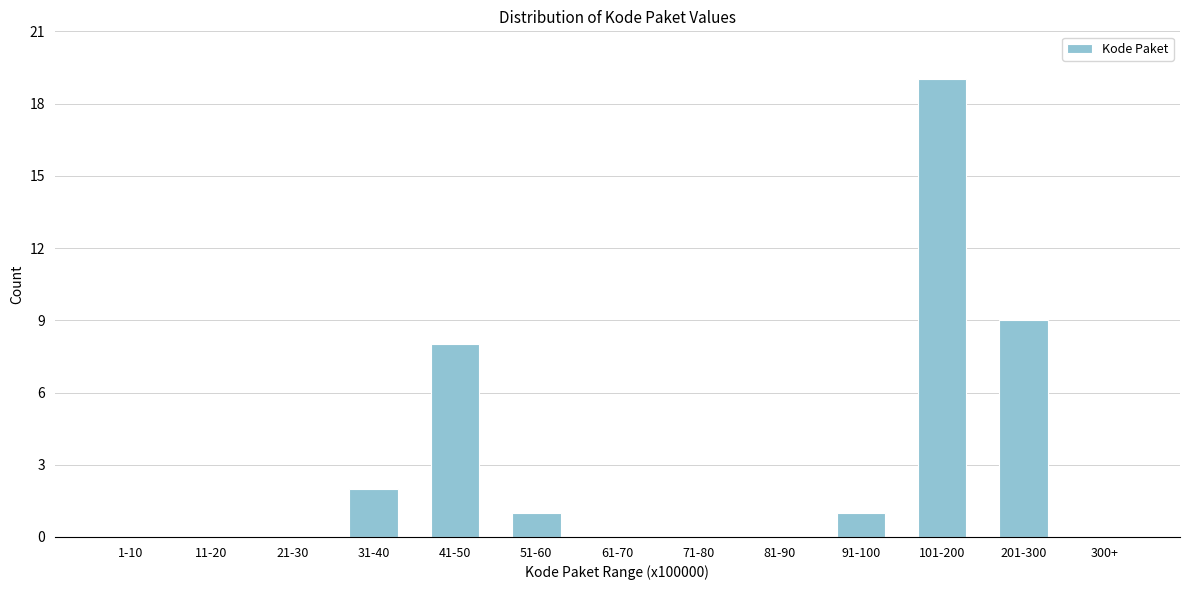

Reading left to right, extract all data points from this chart.

1-10=0	11-20=0	21-30=0	31-40=2	41-50=8	51-60=1	61-70=0	71-80=0	81-90=0	91-100=1	101-200=19	201-300=9	300+=0